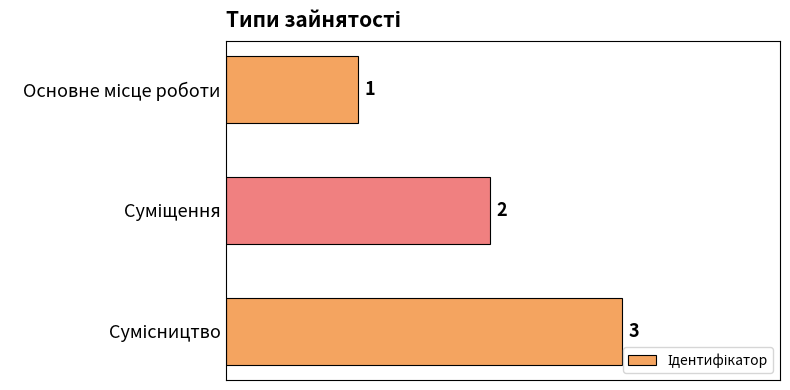

How many data points are less than 2?

1